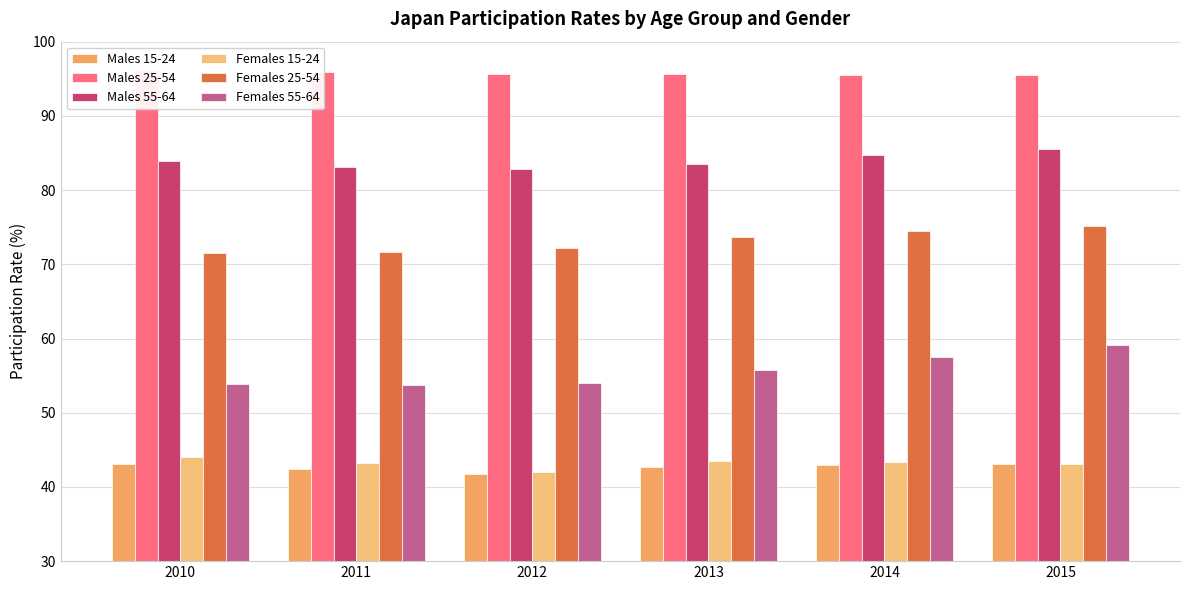

At which label is Males 15-24 closest to 42?

2012